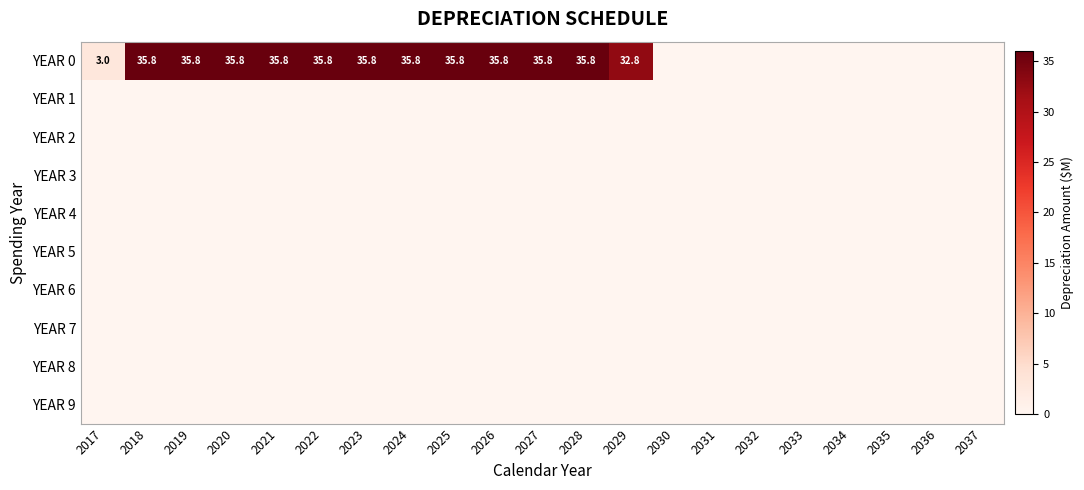

The YEAR 0 series shows 1.4 at 2017. True or false?

False